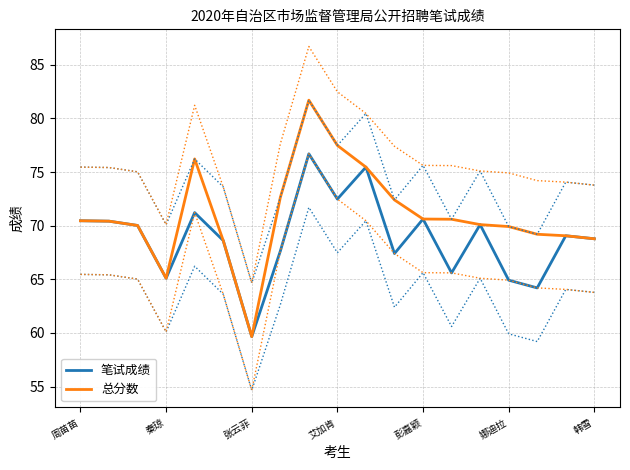

Is the value of 笔试成绩 at 周苗苗 greater than the value of 总分数 at 艾加肯?

No